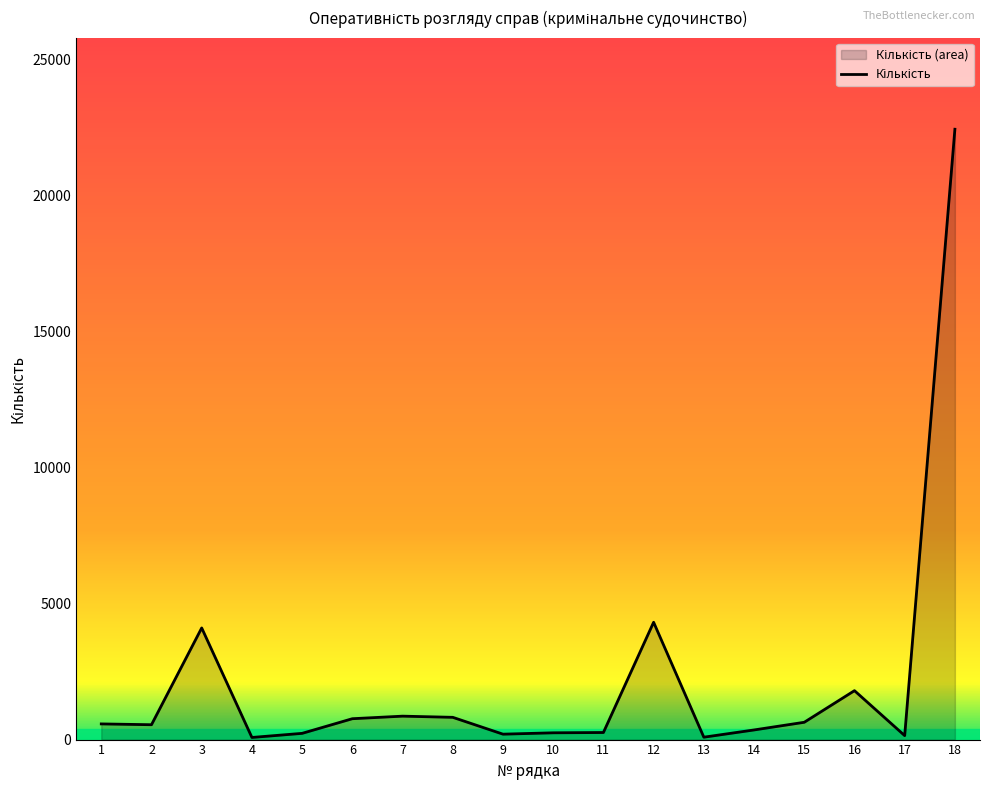

List the labels in order of value, largest first.

18, 12, 3, 16, 7, 8, 6, 15, 1, 2, 14, 11, 10, 5, 9, 17, 13, 4